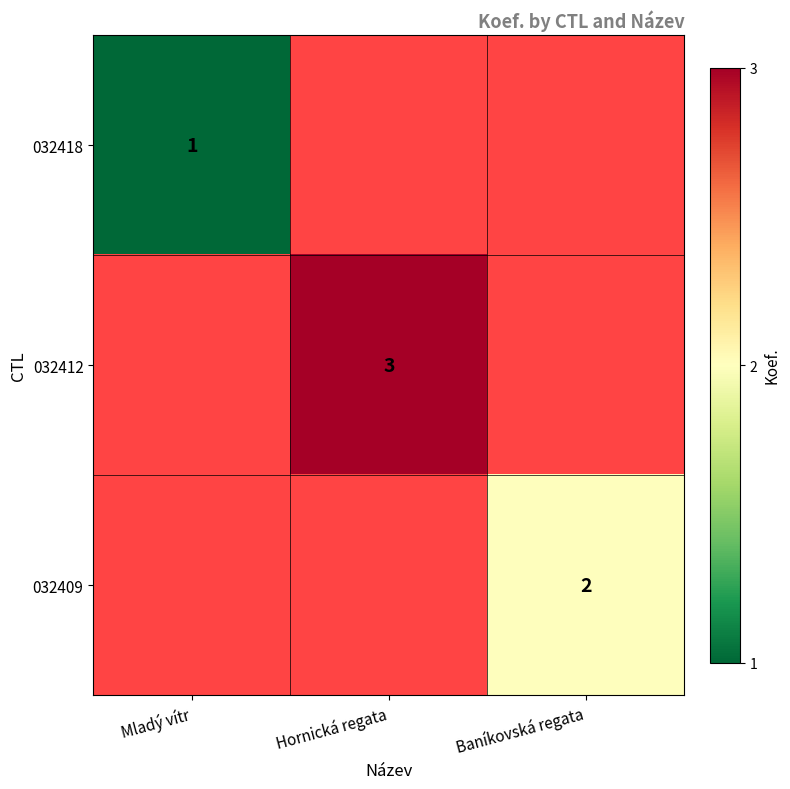

At how many categories does at least one series exceed 2?

1